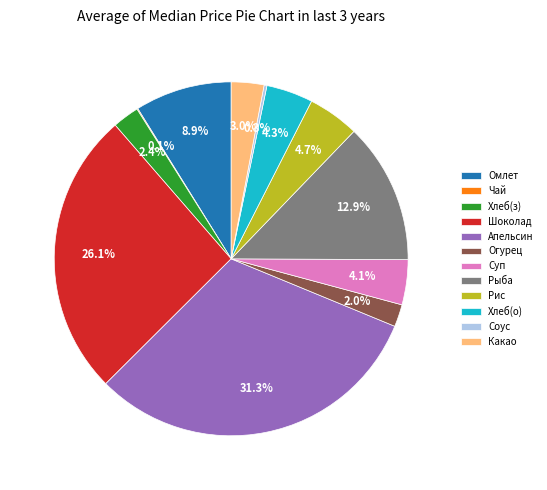

Which category has the biggest portion of the pie?

Апельсин